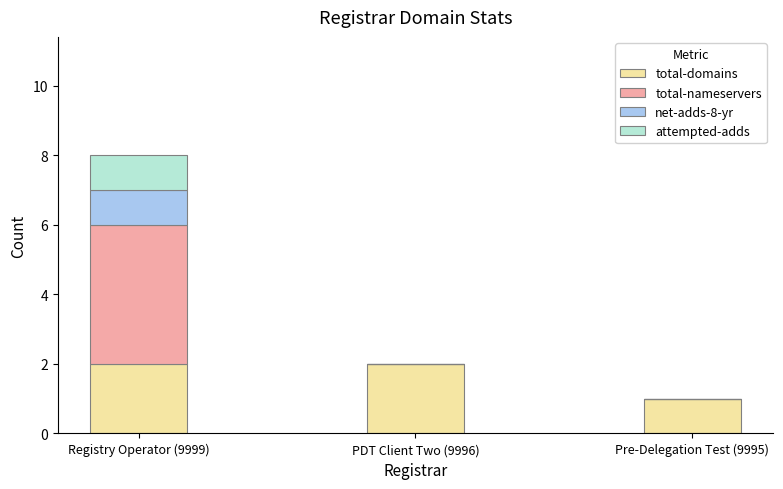

How many total-domains values are between 1 and 2?

3